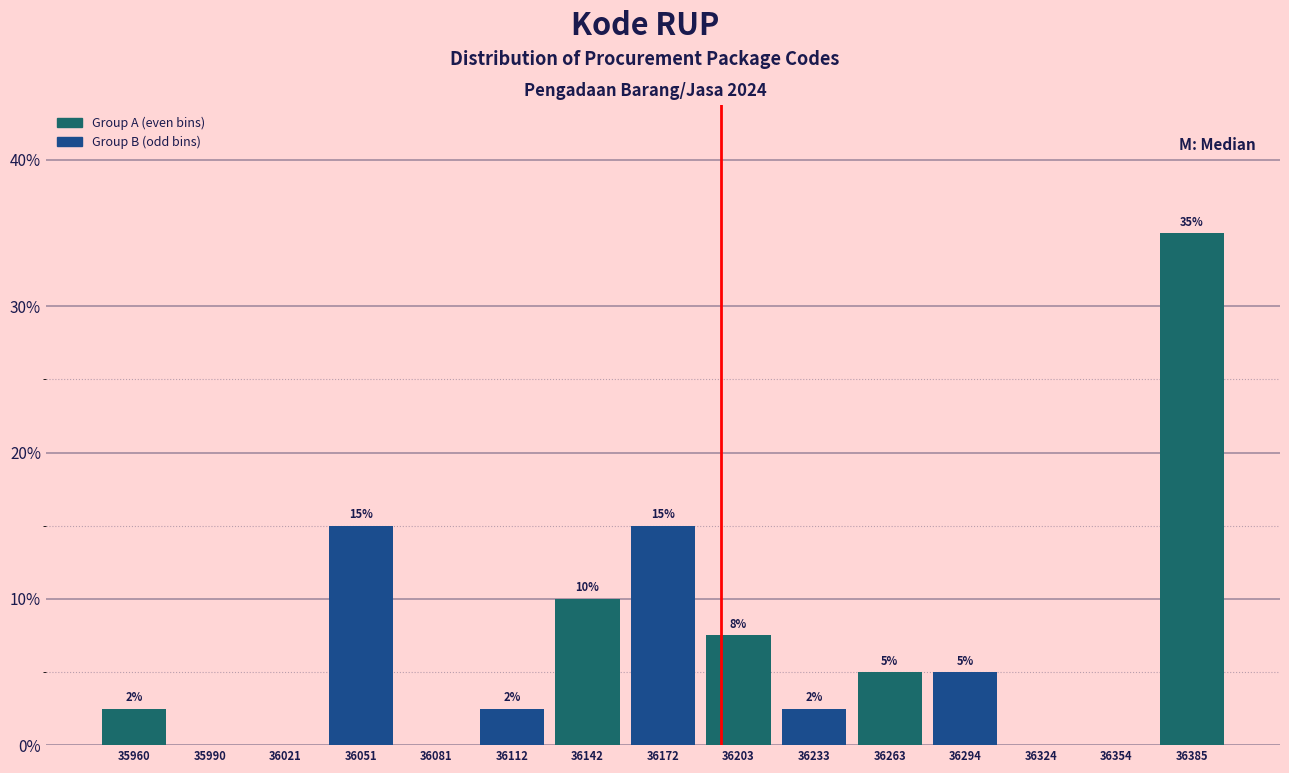

What is the greatest value displayed?

35.0